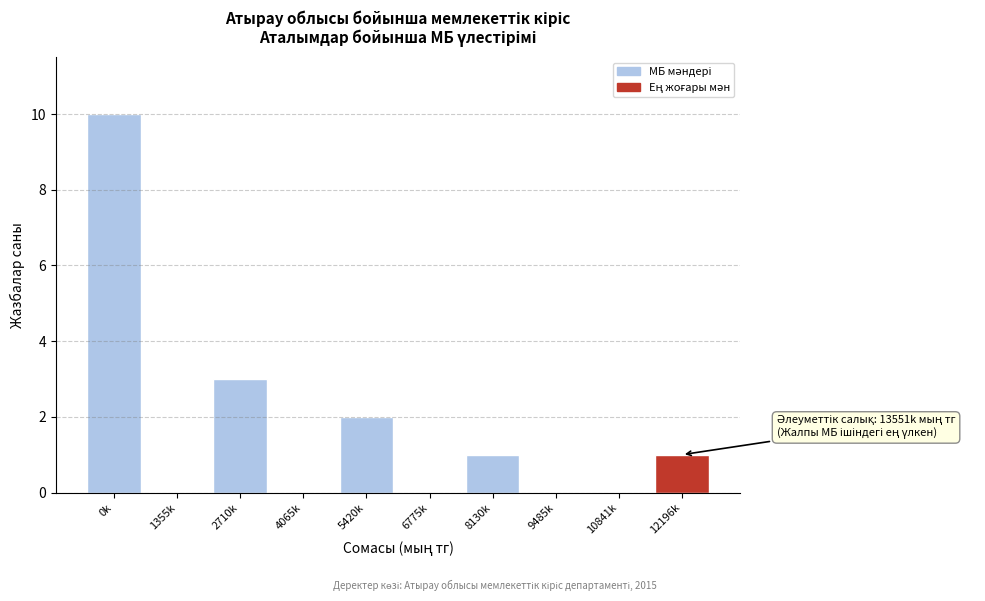

Reading left to right, what are all the values shown in this chart?

0k=10	1355k=0	2710k=3	4065k=0	5420k=2	6775k=0	8130k=1	9485k=0	10841k=0	12196k=1